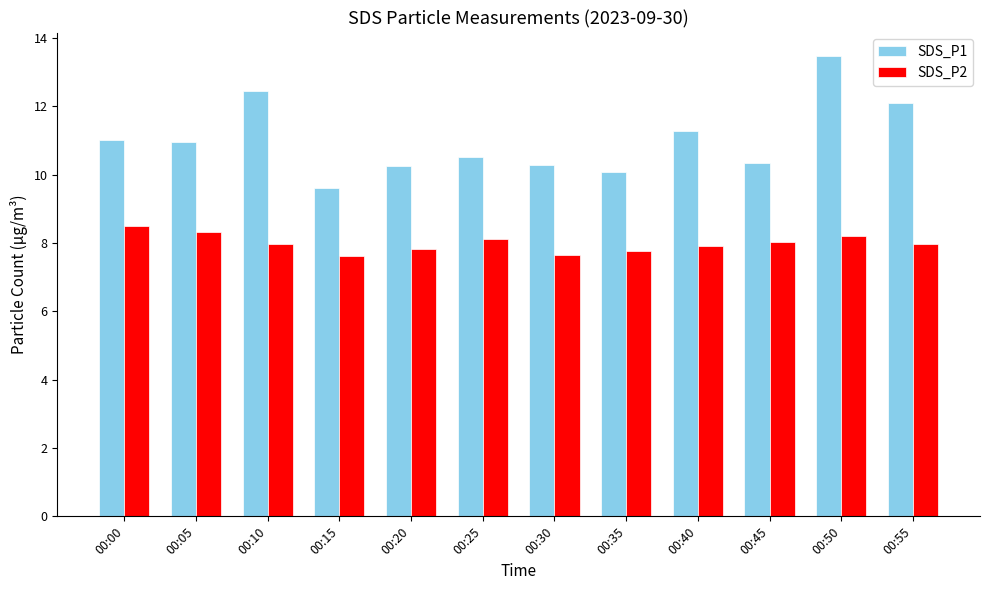

Which series changed the most between 00:05 and 00:15?

SDS_P1